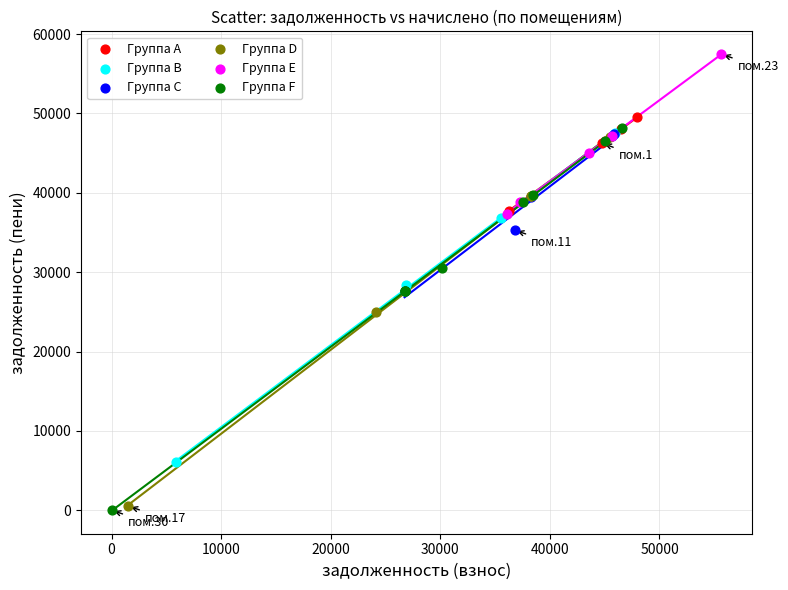

Which series contains the highest Y value?

Группа E